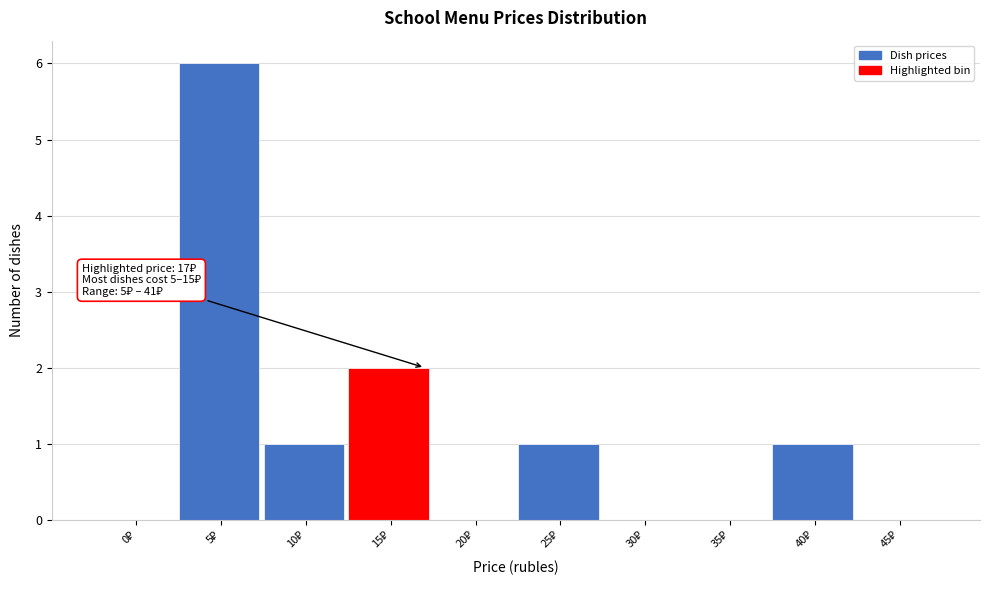

What is the maximum value shown in the chart?

6